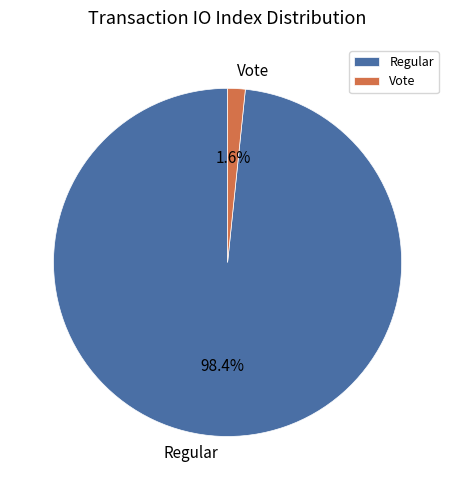

What percentage is NOT represented by Vote?

98.4%